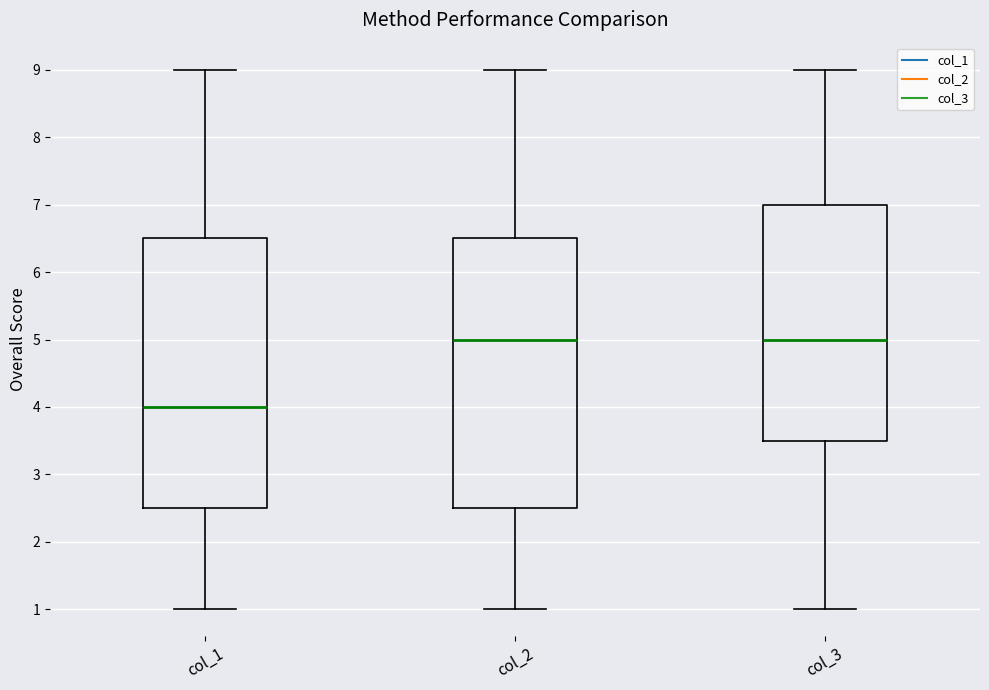

Where does the upper whisker of the box for col_2 end on the y-axis? The values are not printed on the chart, so give them approximately, as read against the axis.

9.0